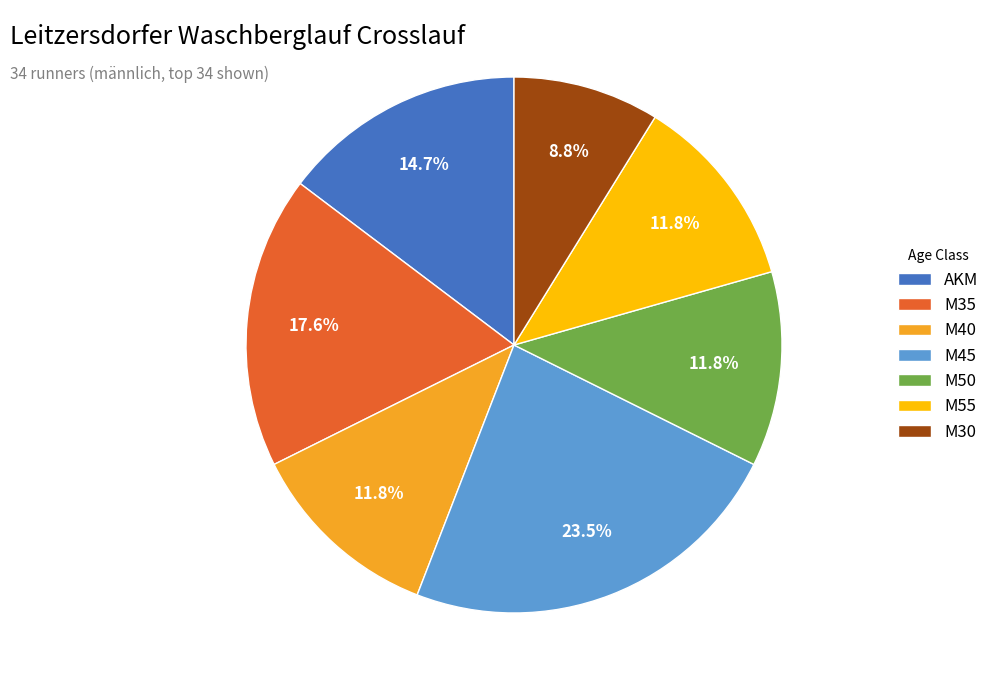

How many slices are in this pie chart?

7